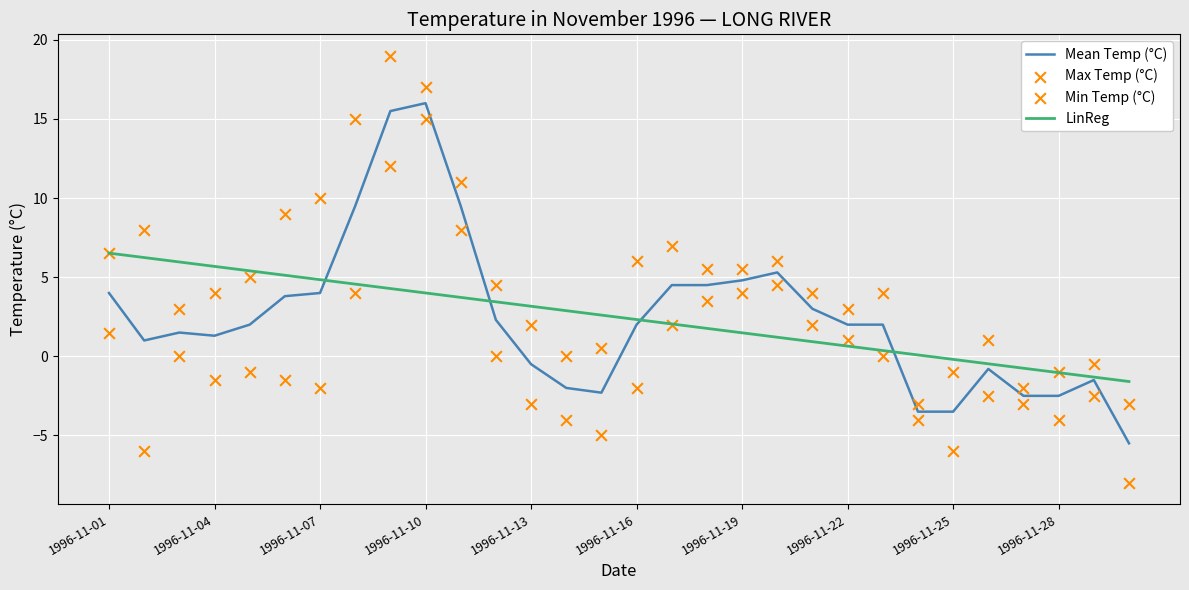

What is the maximum value for LinReg?

6.5